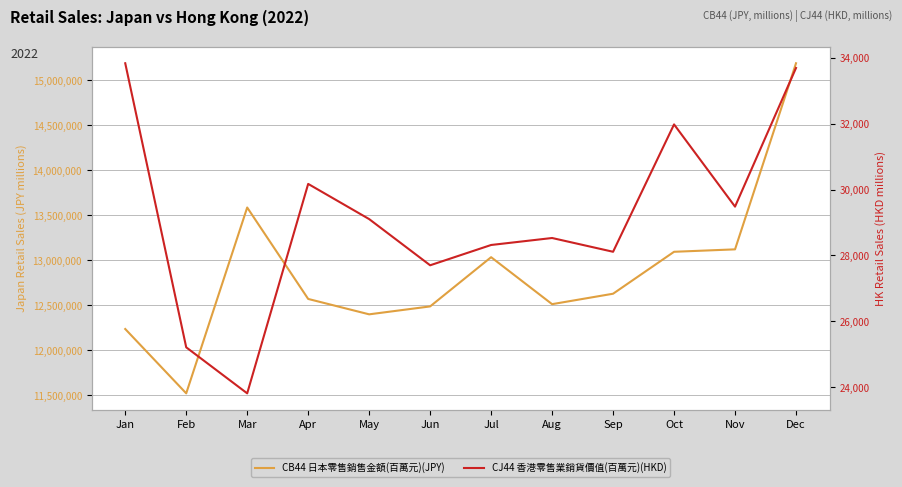

Does the chart have visible grid lines?

Yes